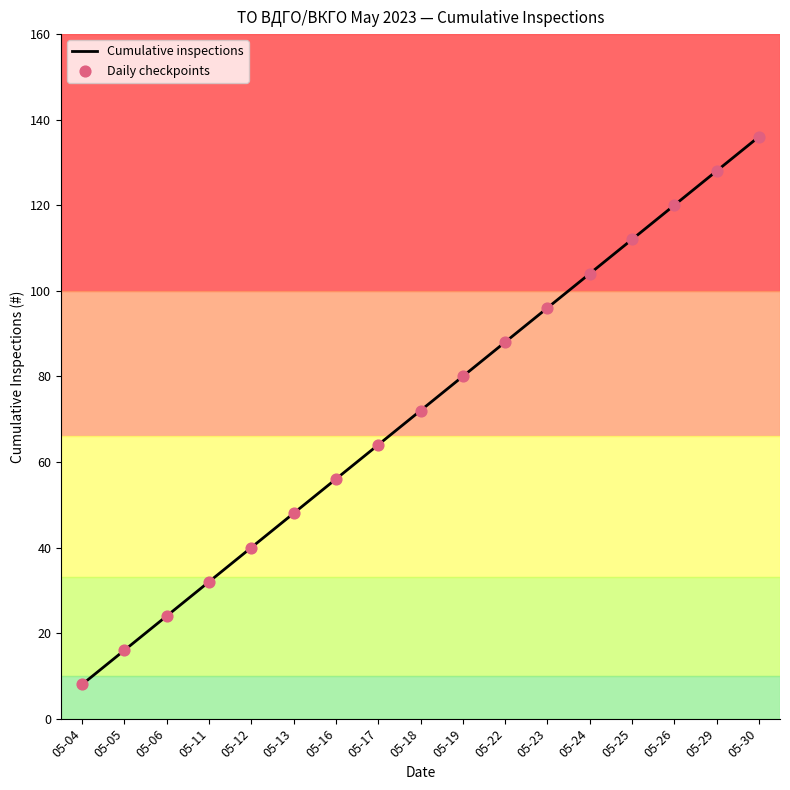

What is the change in value from 05-06 to 05-13?

+24